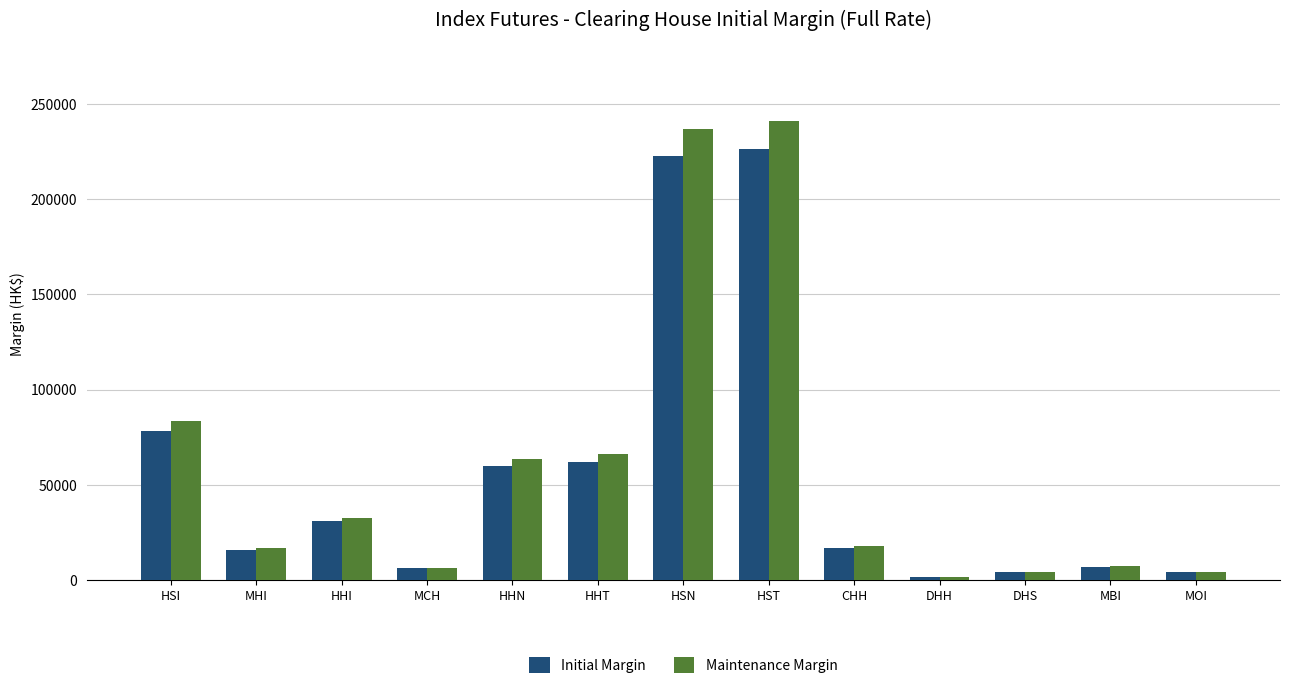

What is the maximum value for Initial Margin?

226430